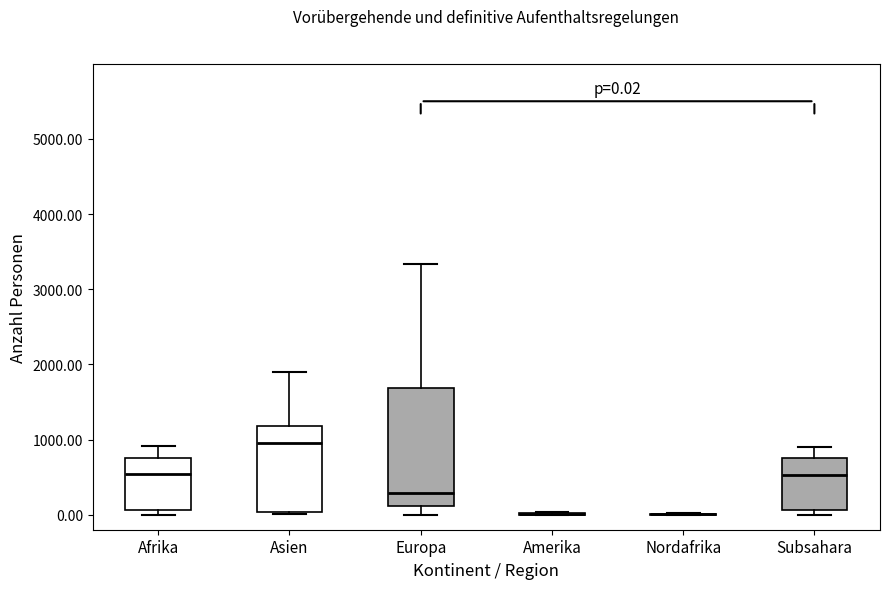

Which box is the tallest, from its lower edge to its upper edge?

Europa